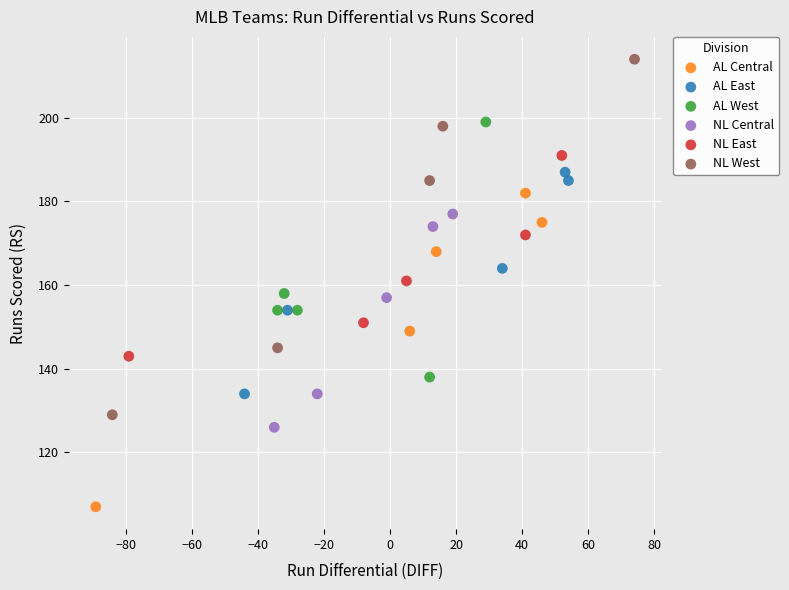

Which series contains the highest Y value?

NL West